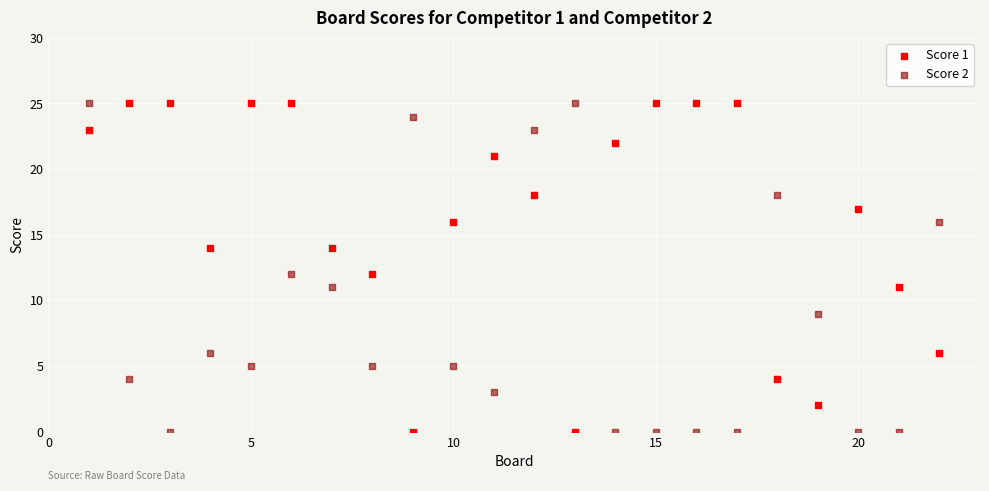

Across all data points, what is the range of X values (max minus min)?

21